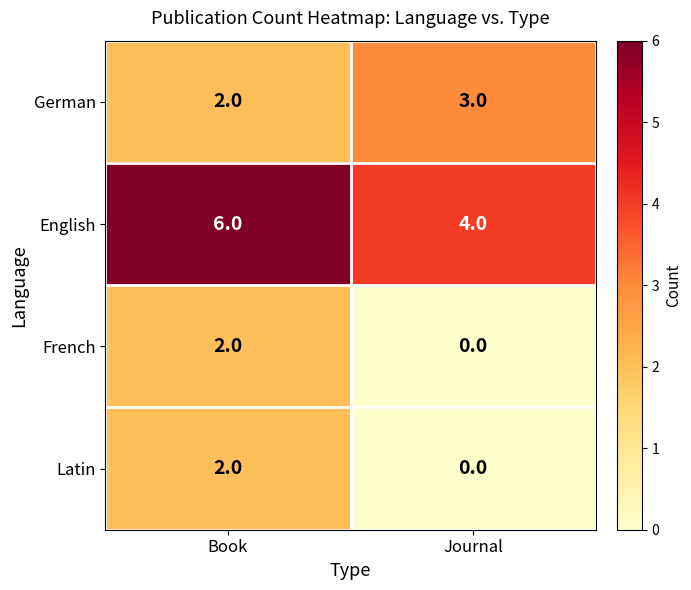

The English series shows 2 at Book. True or false?

False